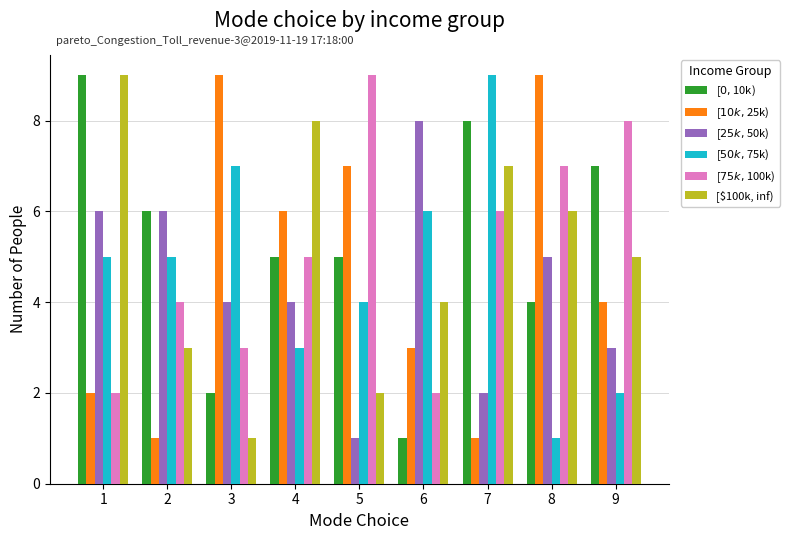

At how many categories does at least one series exceed 7?

8